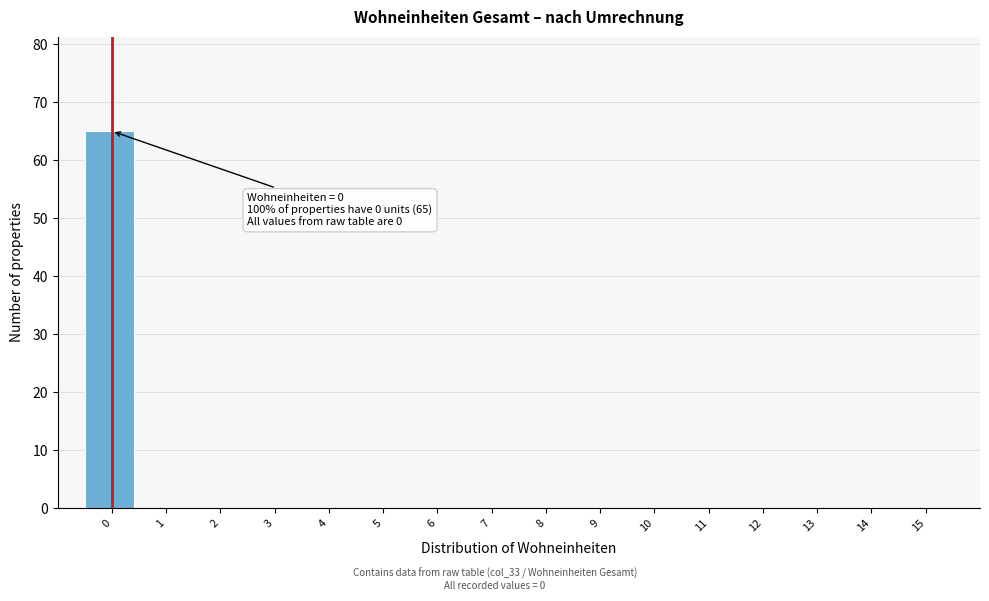

Reading left to right, what are all the values shown in this chart?

0=65	1=0	2=0	3=0	4=0	5=0	6=0	7=0	8=0	9=0	10=0	11=0	12=0	13=0	14=0	15=0